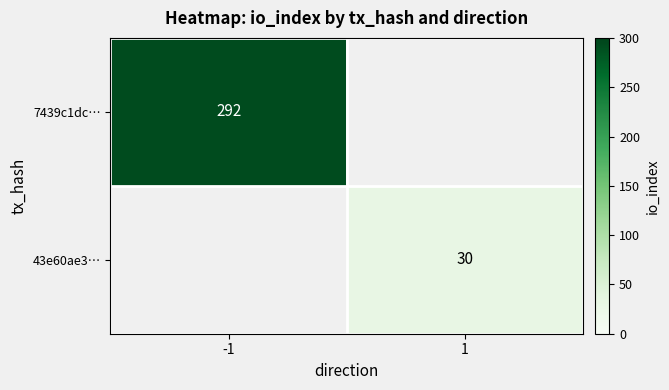

True or false: 43e60ae3… has a value of 49 at 1.

False